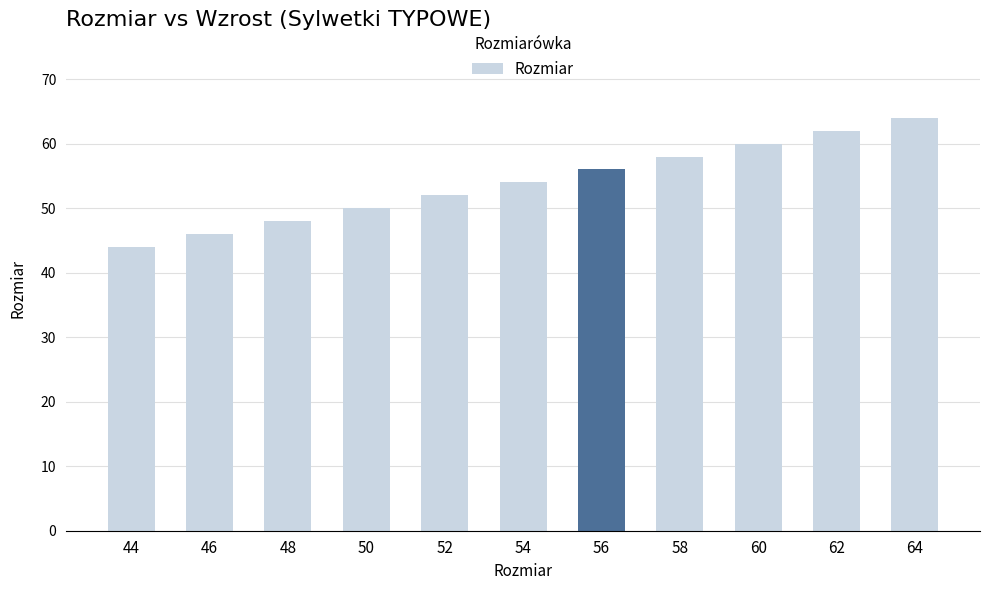

What is the sum of all values?

594